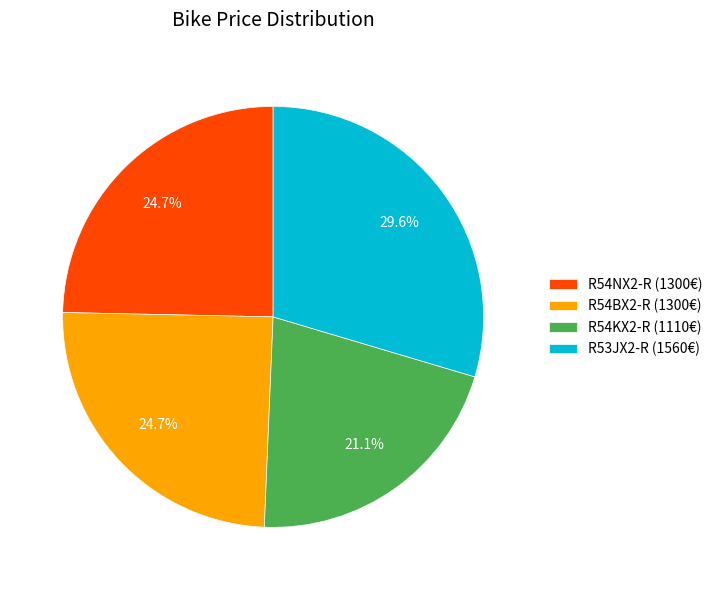

Between R54BX2-R (1300€) and R53JX2-R (1560€), which is larger?

R53JX2-R (1560€)